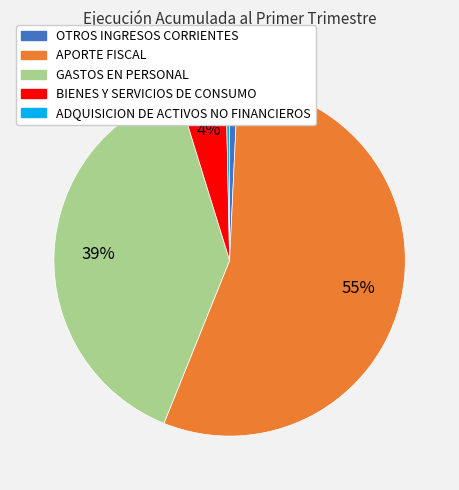

How many slices are in this pie chart?

5